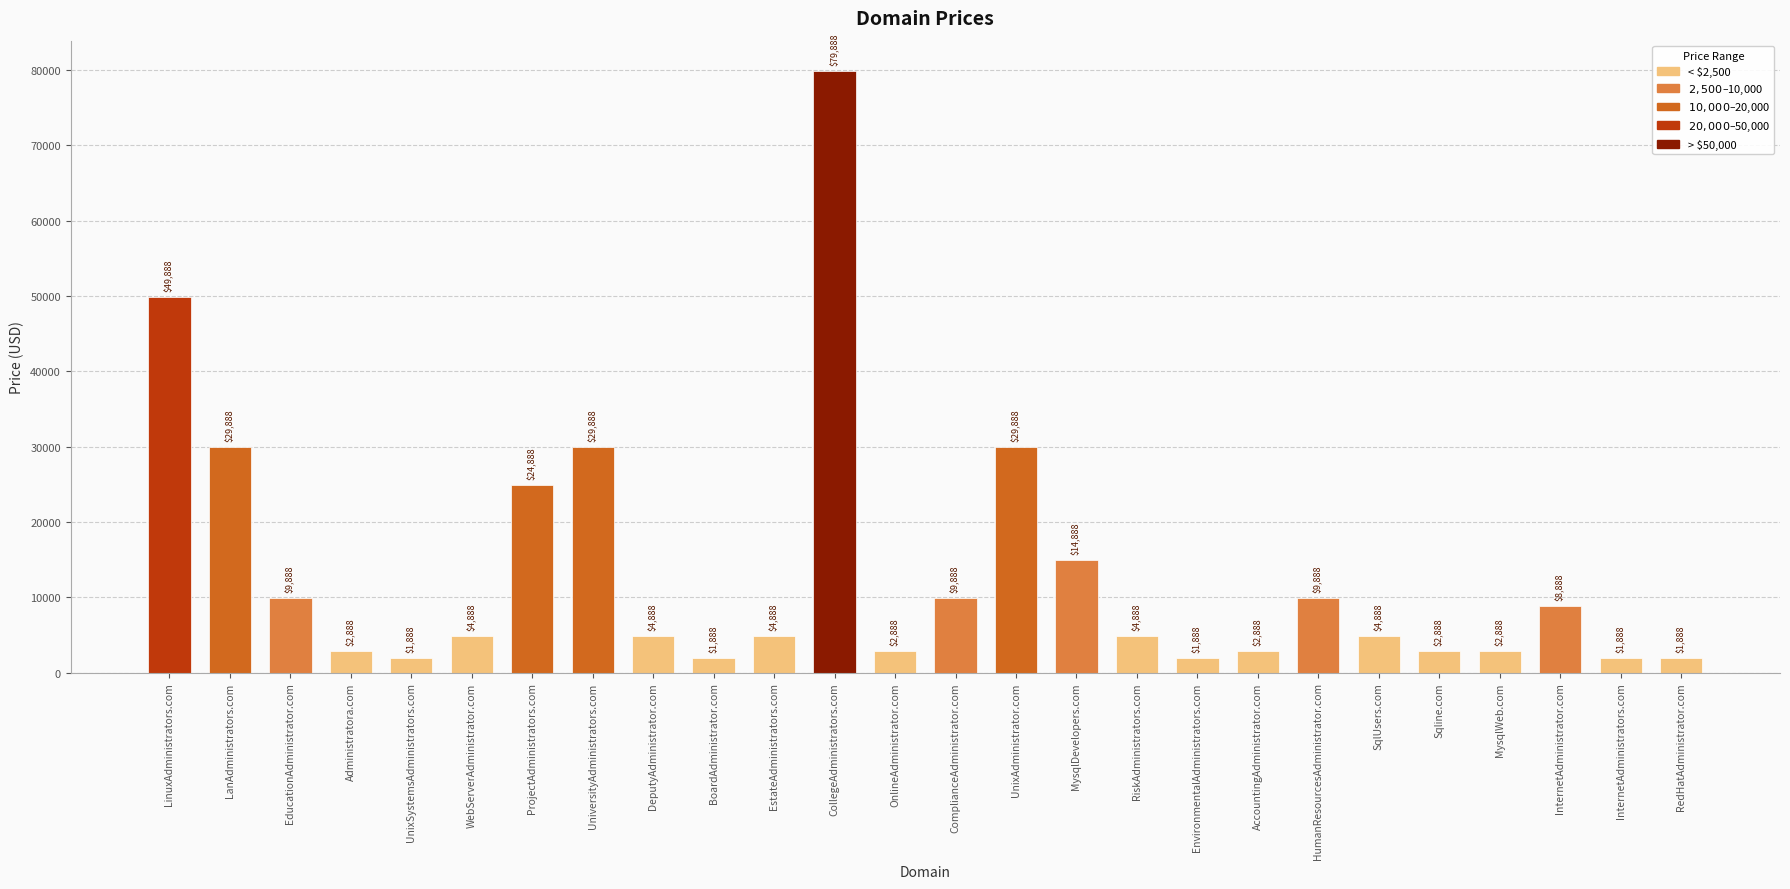

Are the bars grouped side by side (vs. stacked)?

No